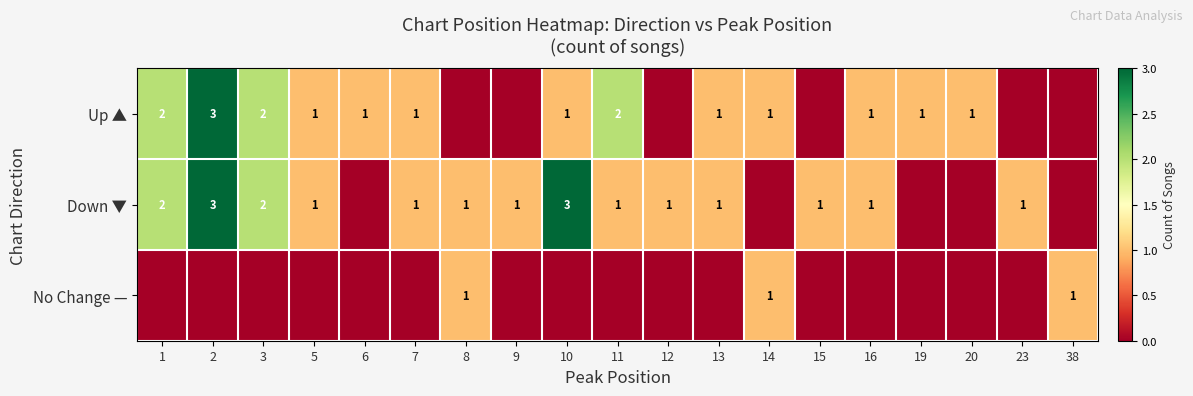

The value of Down ▼ at 1 is 3. True or false?

False